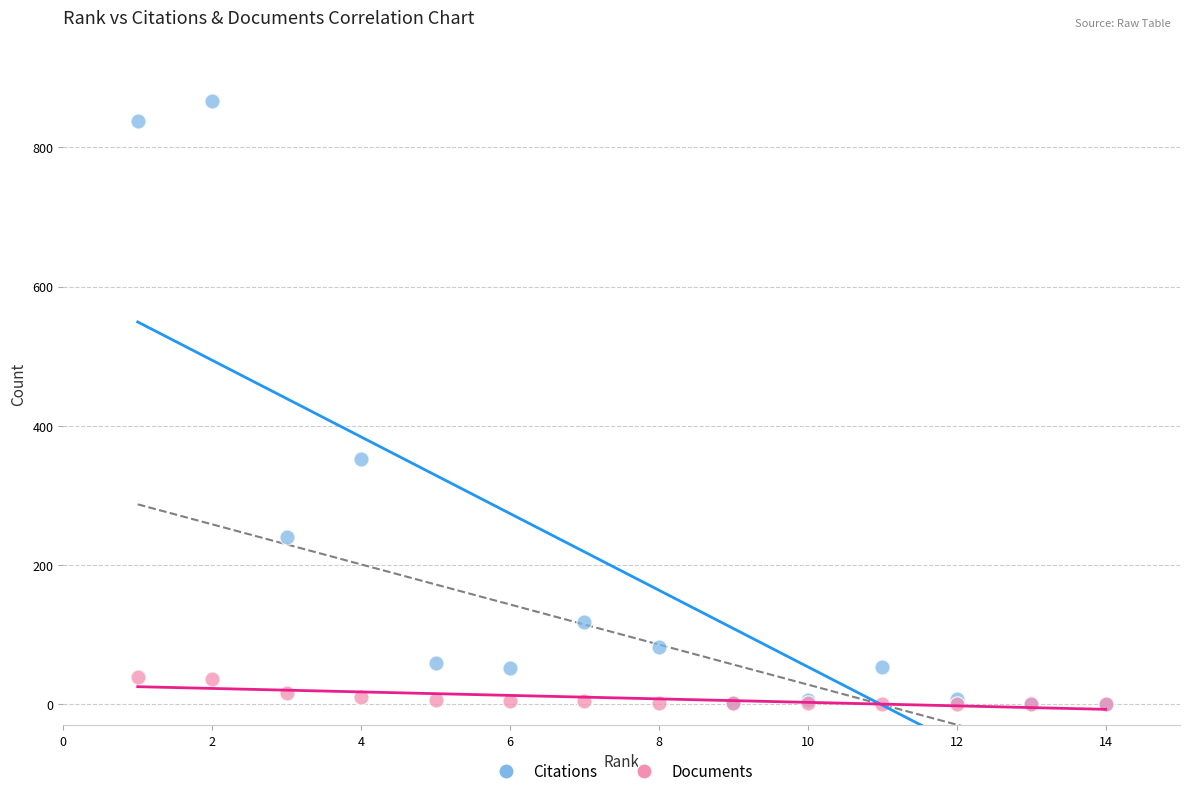

Which series contains the highest Y value?

Citations